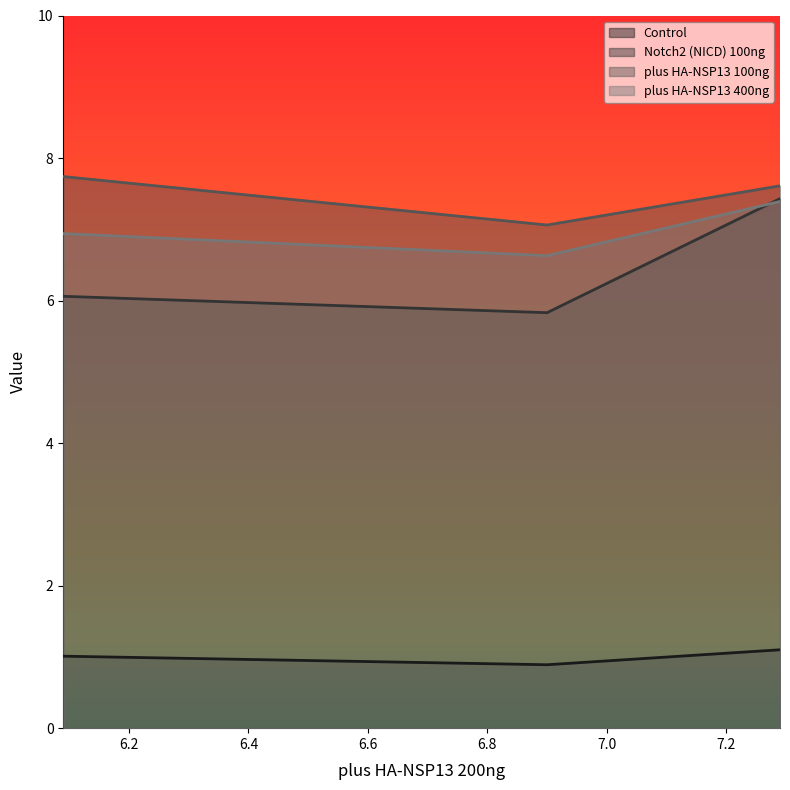

At which label is Notch2 (NICD) 100ng closest to 6?

6.09